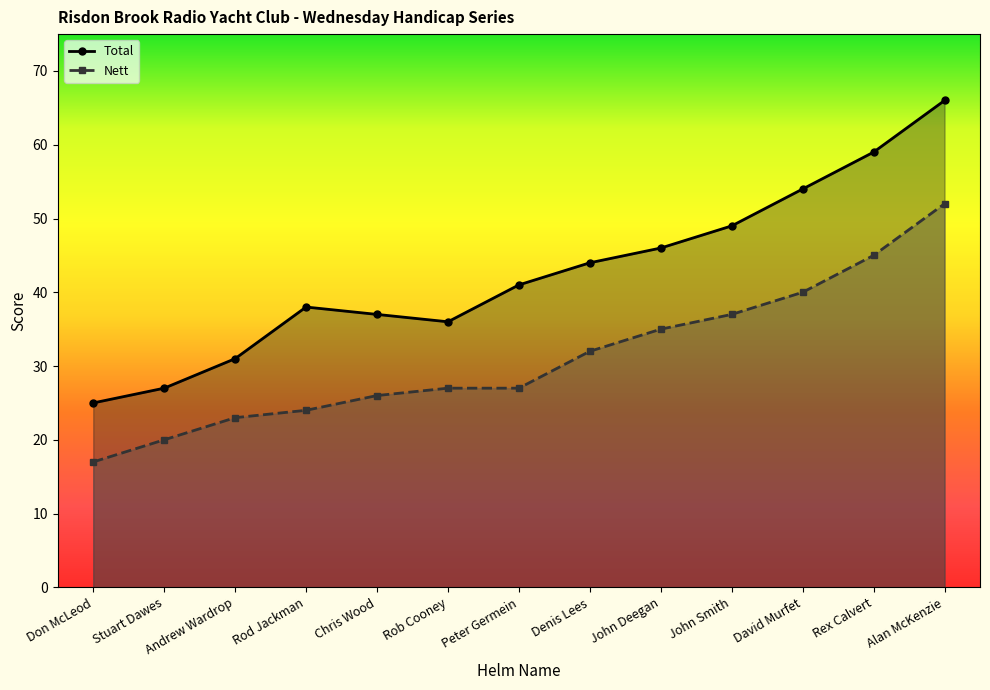

Count the number of categories in the chart.

13